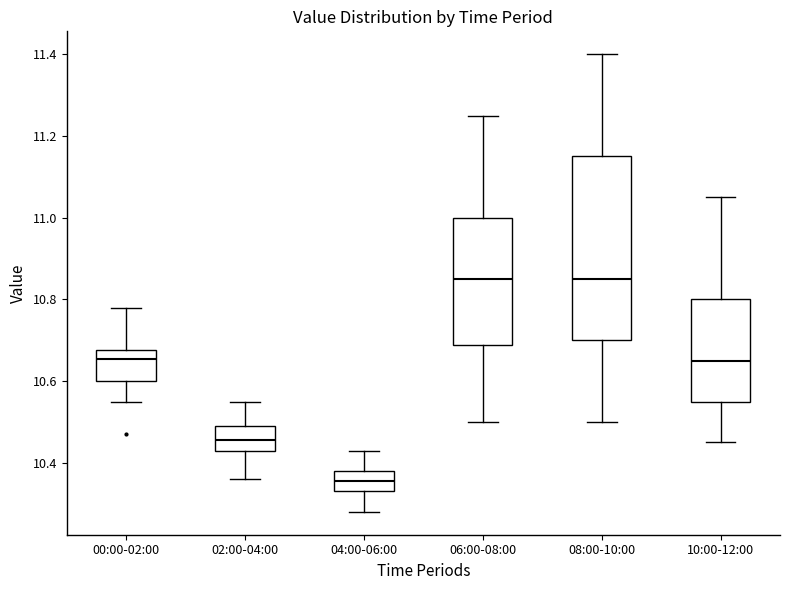

Reading left to right, read every box against the y-axis: the position of its median line, the range the box covers, and the ends of its whiskers. The values are not printed on the chart, so give them approximately, as read against the axis.

00:00-02:00: median 10.66, box 10.60 to 10.68, whiskers 10.56 to 10.78
02:00-04:00: median 10.46, box 10.44 to 10.50, whiskers 10.36 to 10.56
04:00-06:00: median 10.36, box 10.34 to 10.38, whiskers 10.28 to 10.44
06:00-08:00: median 10.86, box 10.68 to 11.00, whiskers 10.50 to 11.26
08:00-10:00: median 10.86, box 10.70 to 11.16, whiskers 10.50 to 11.40
10:00-12:00: median 10.66, box 10.56 to 10.80, whiskers 10.46 to 11.06